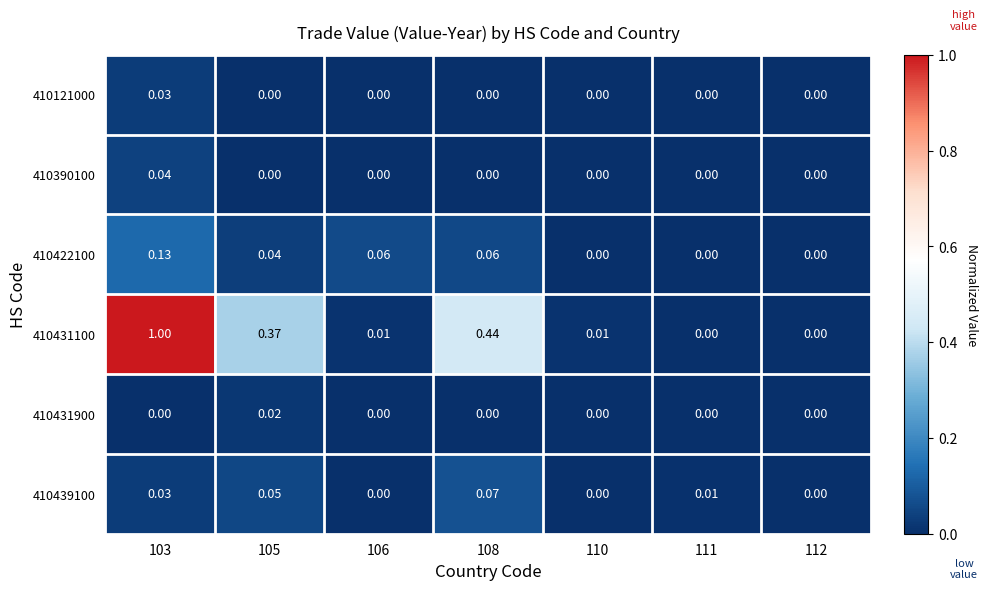

What is the total value across all series at 108?

0.6